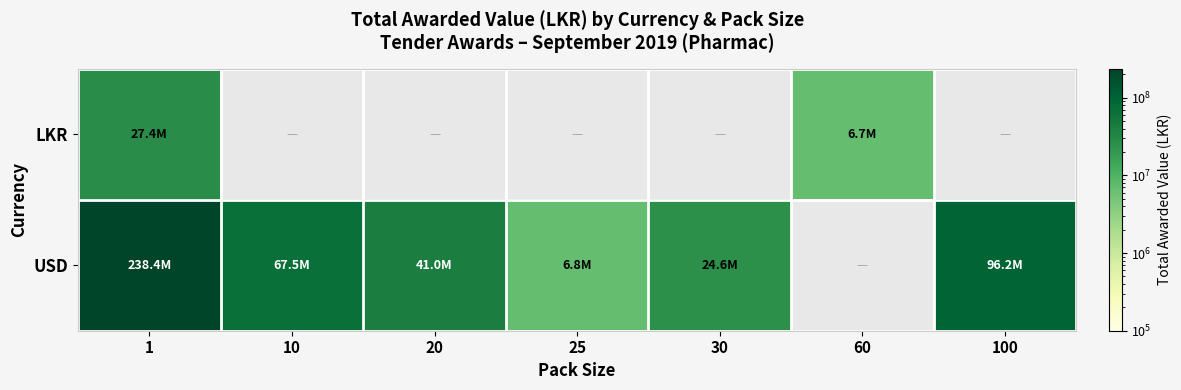

At which label does LKR reach its minimum?

60